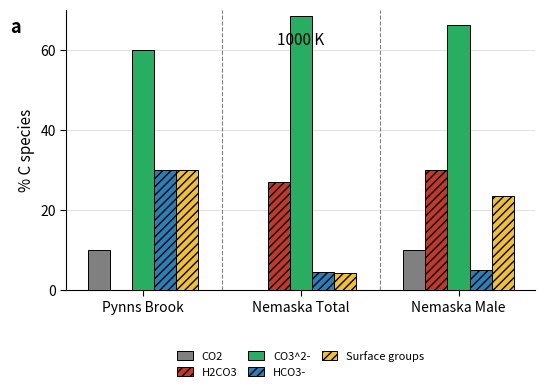

At which label is CO3^2- closest to 64?

Nemaska Male